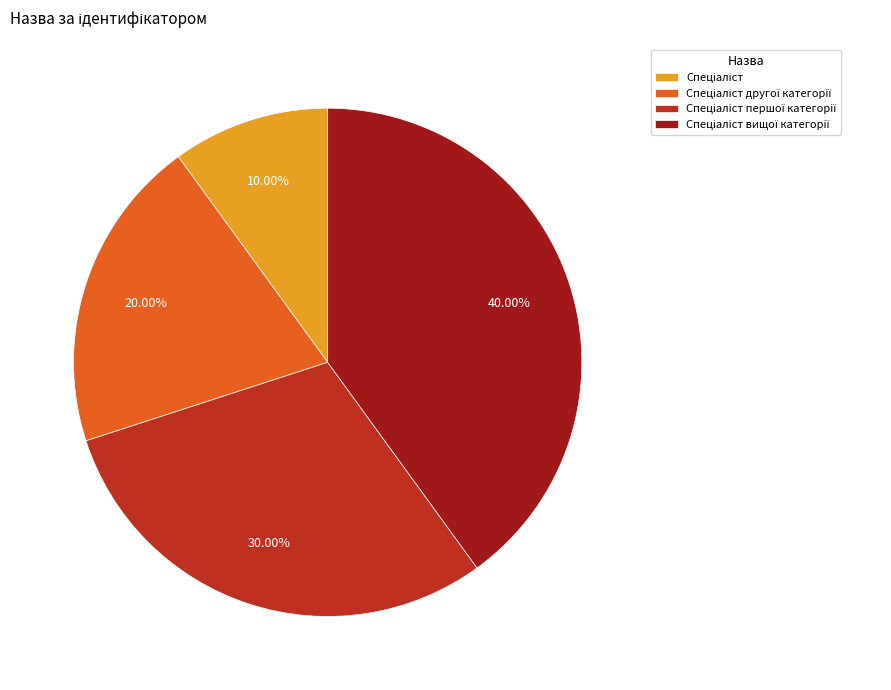

Is there any slice that represents more than half of the pie?

No